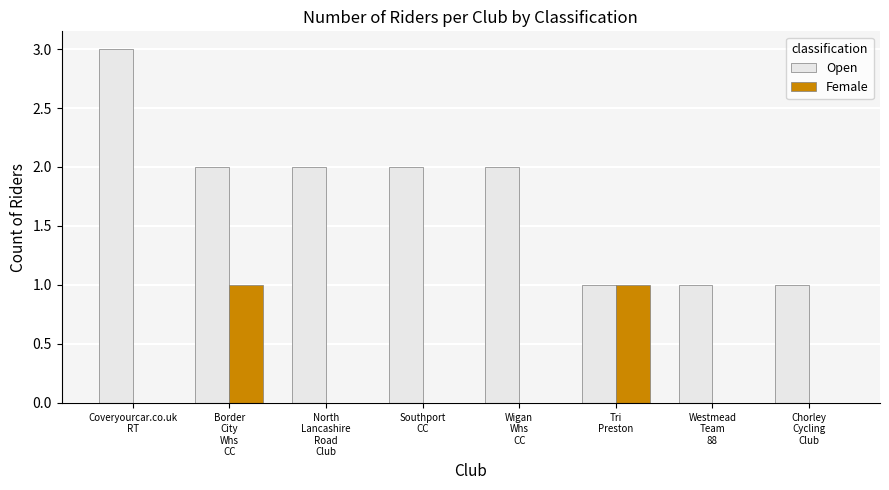

What is the total value across all series at Coveryourcar.co.uk
RT?

3